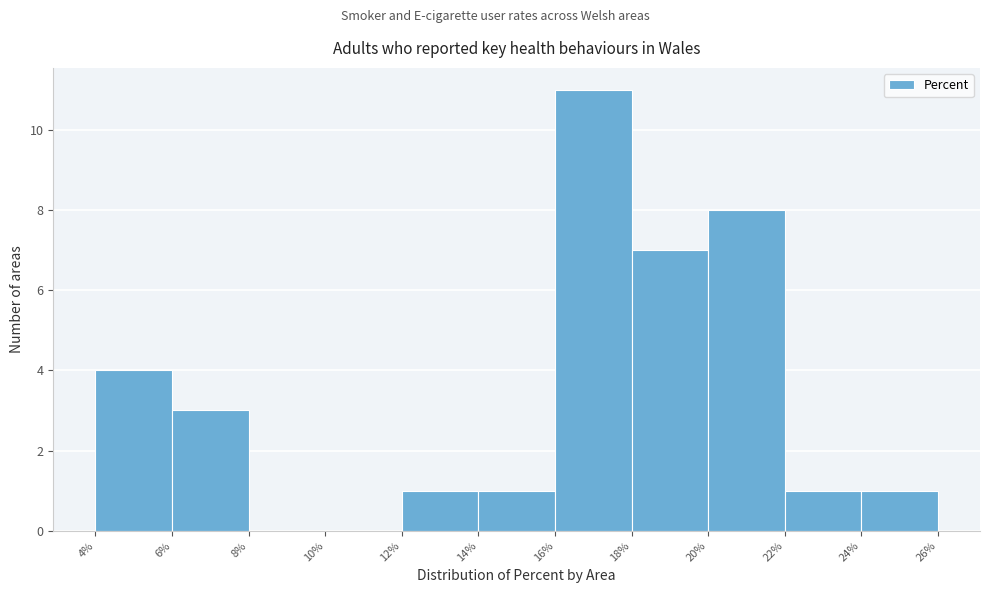

What is the height of the bar covering 4% to 6% on the x-axis? The values are not printed on the chart, so give them approximately, as read against the axis.

4